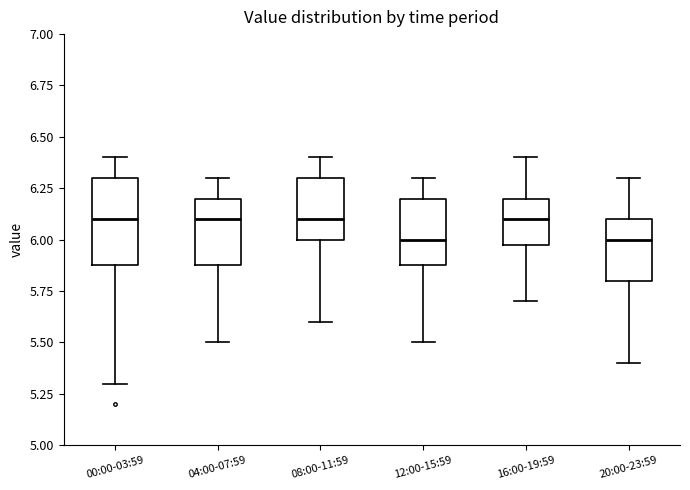

Where is the upper edge of the box for 00:00-03:59 on the y-axis? The values are not printed on the chart, so give them approximately, as read against the axis.

6.3